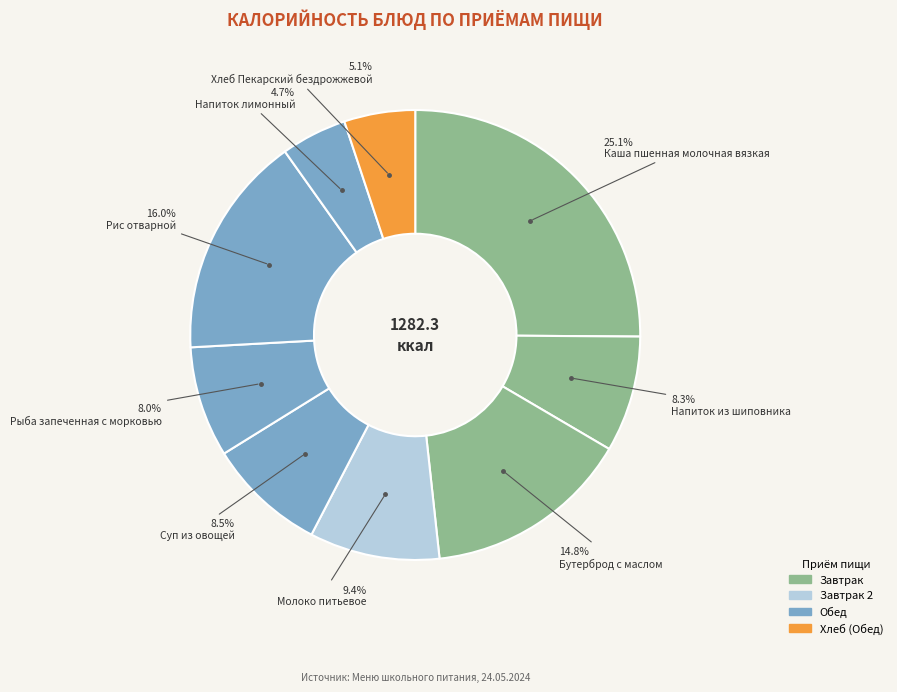

How many slices are in this pie chart?

9